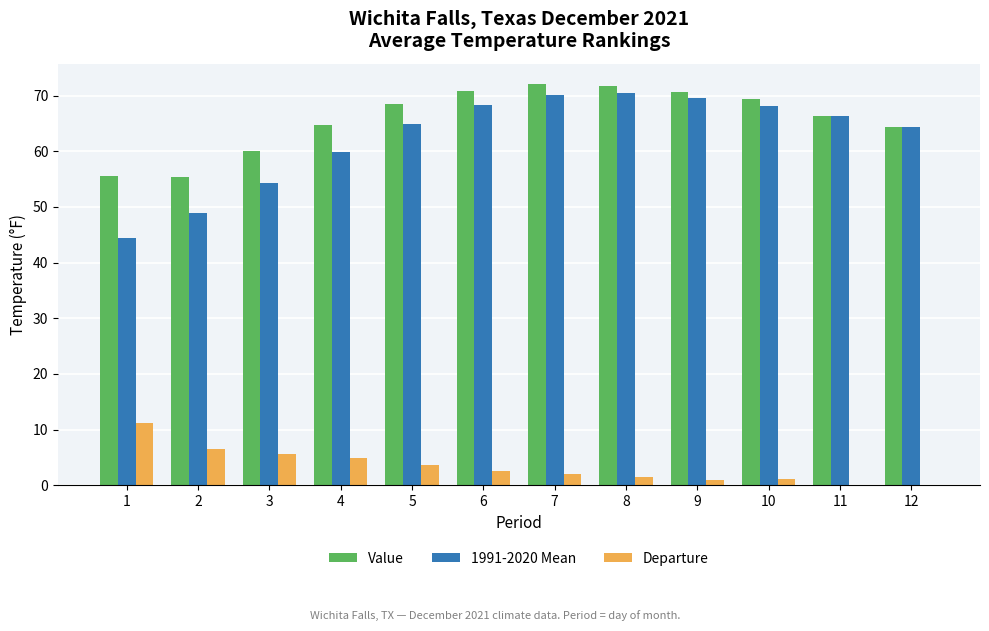

True or false: 1991-2020 Mean has a value of 68.2 at 10.

True